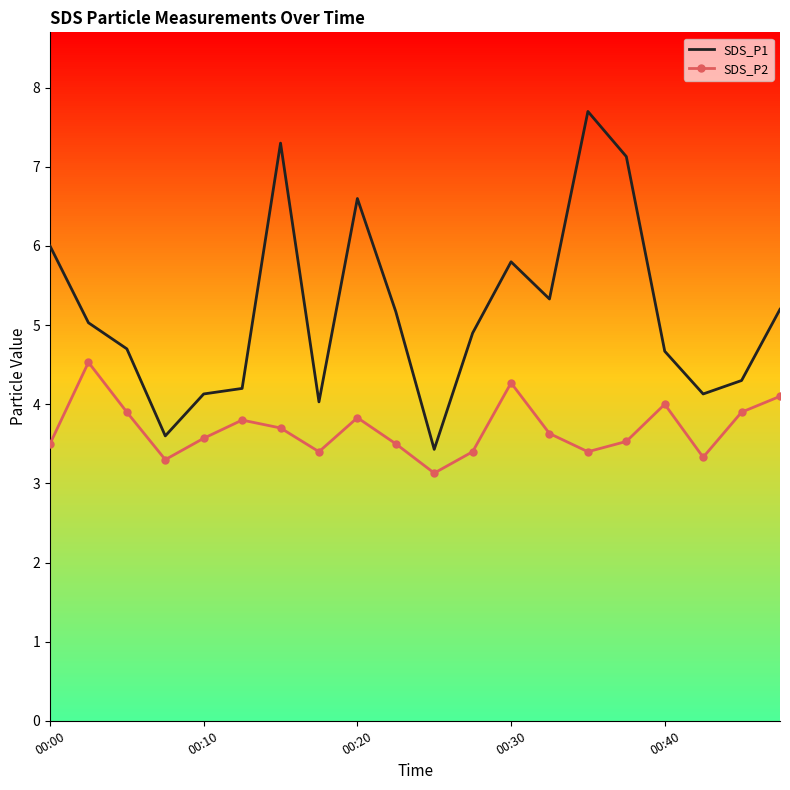

What is the smallest value displayed?

3.1